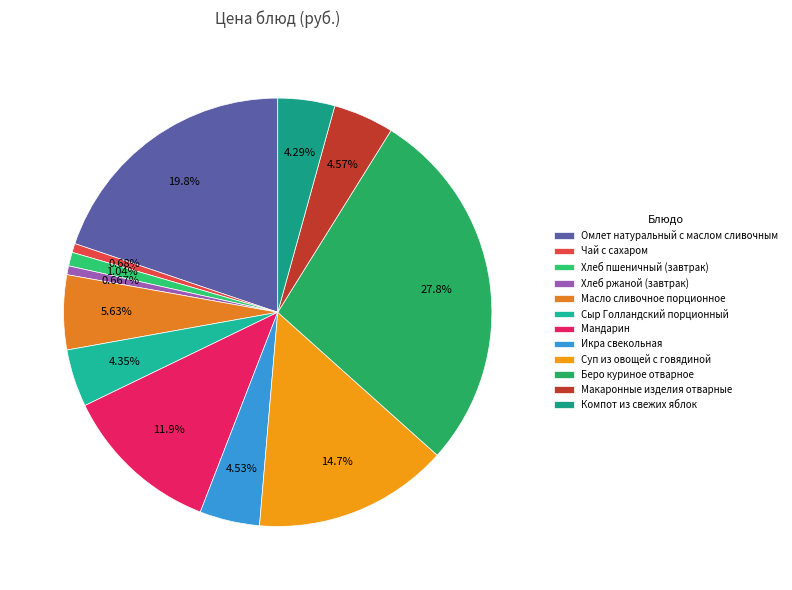

True or false: Икра свекольная accounts for 5% of the total.

True